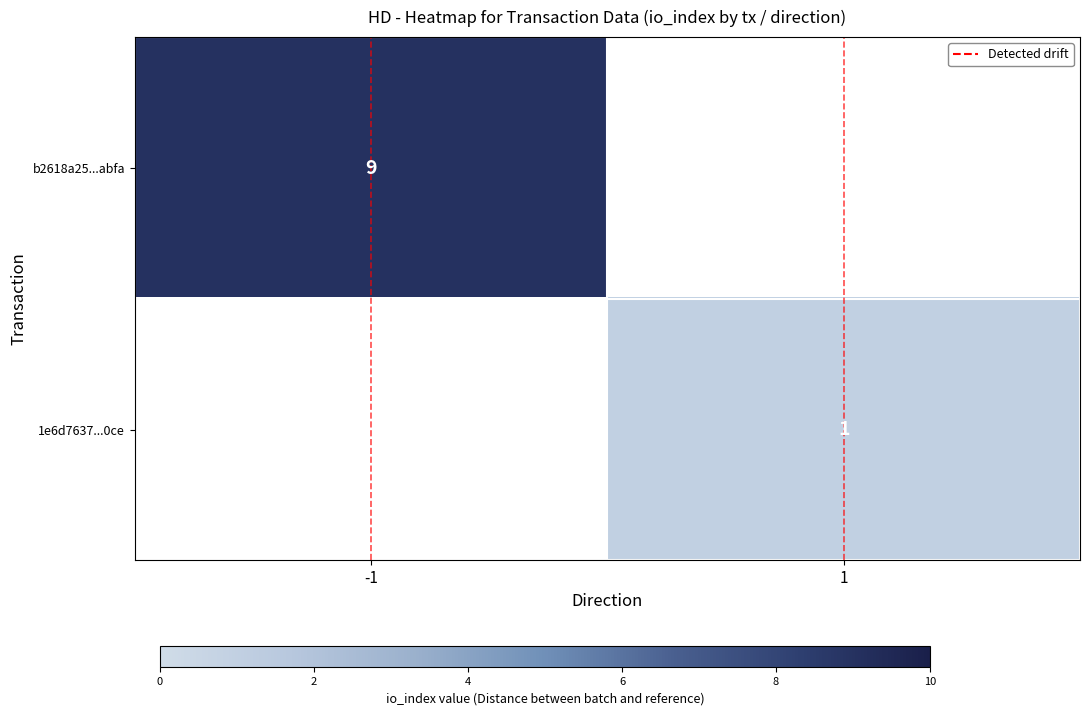

Is the value of 1e6d7637...0ce at 1 greater than the value of b2618a25...abfa at 1?

No